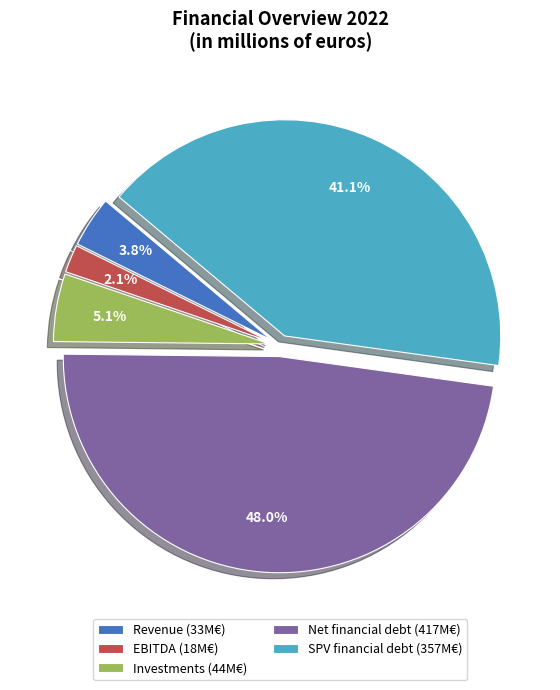

Which category has the smallest portion of the pie?

EBITDA